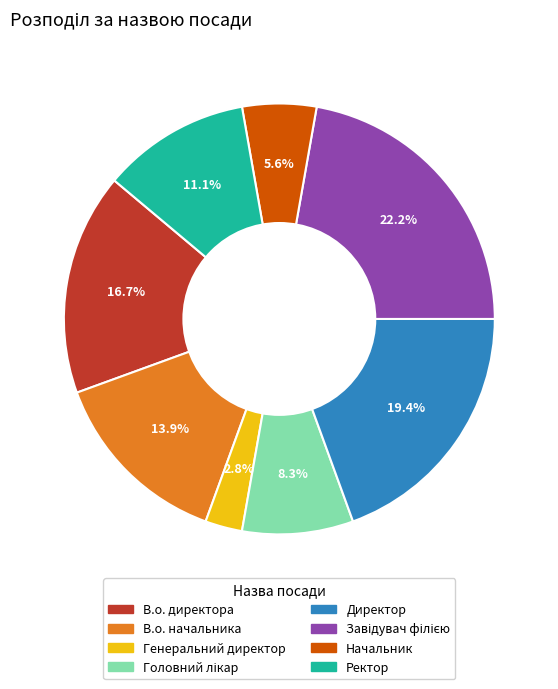

Does В.о. директора represent more than half of the total?

No